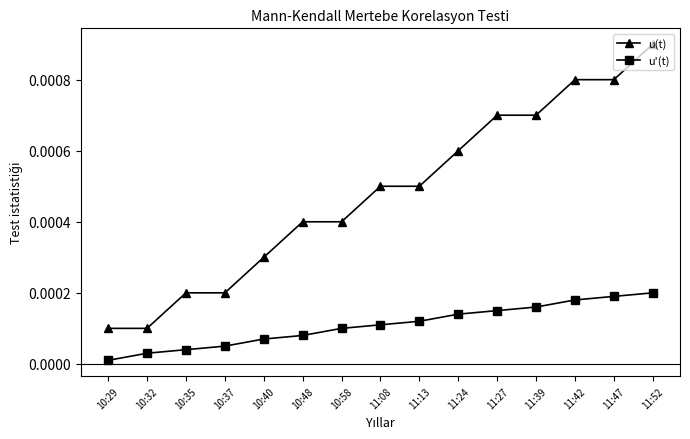

What are all the series names shown in the legend?

u(t), u'(t)